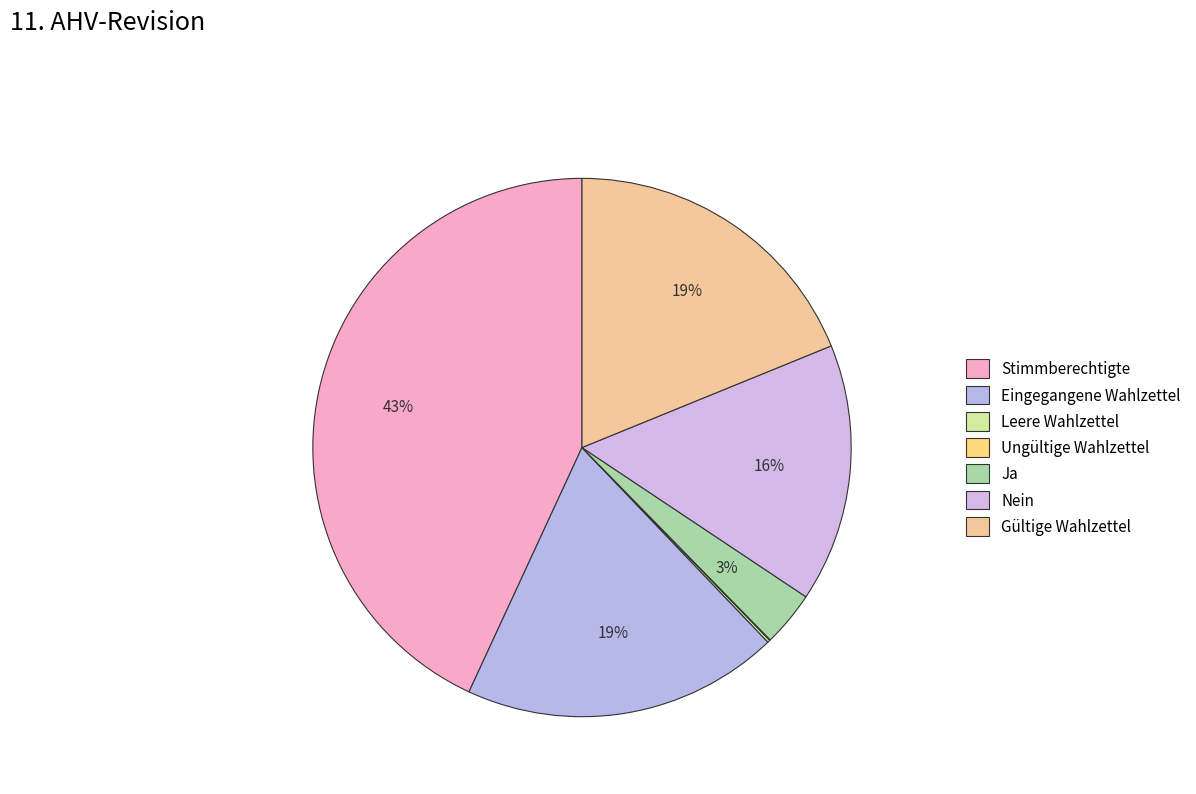

To the nearest percent, what portion does Nein represent?

16%